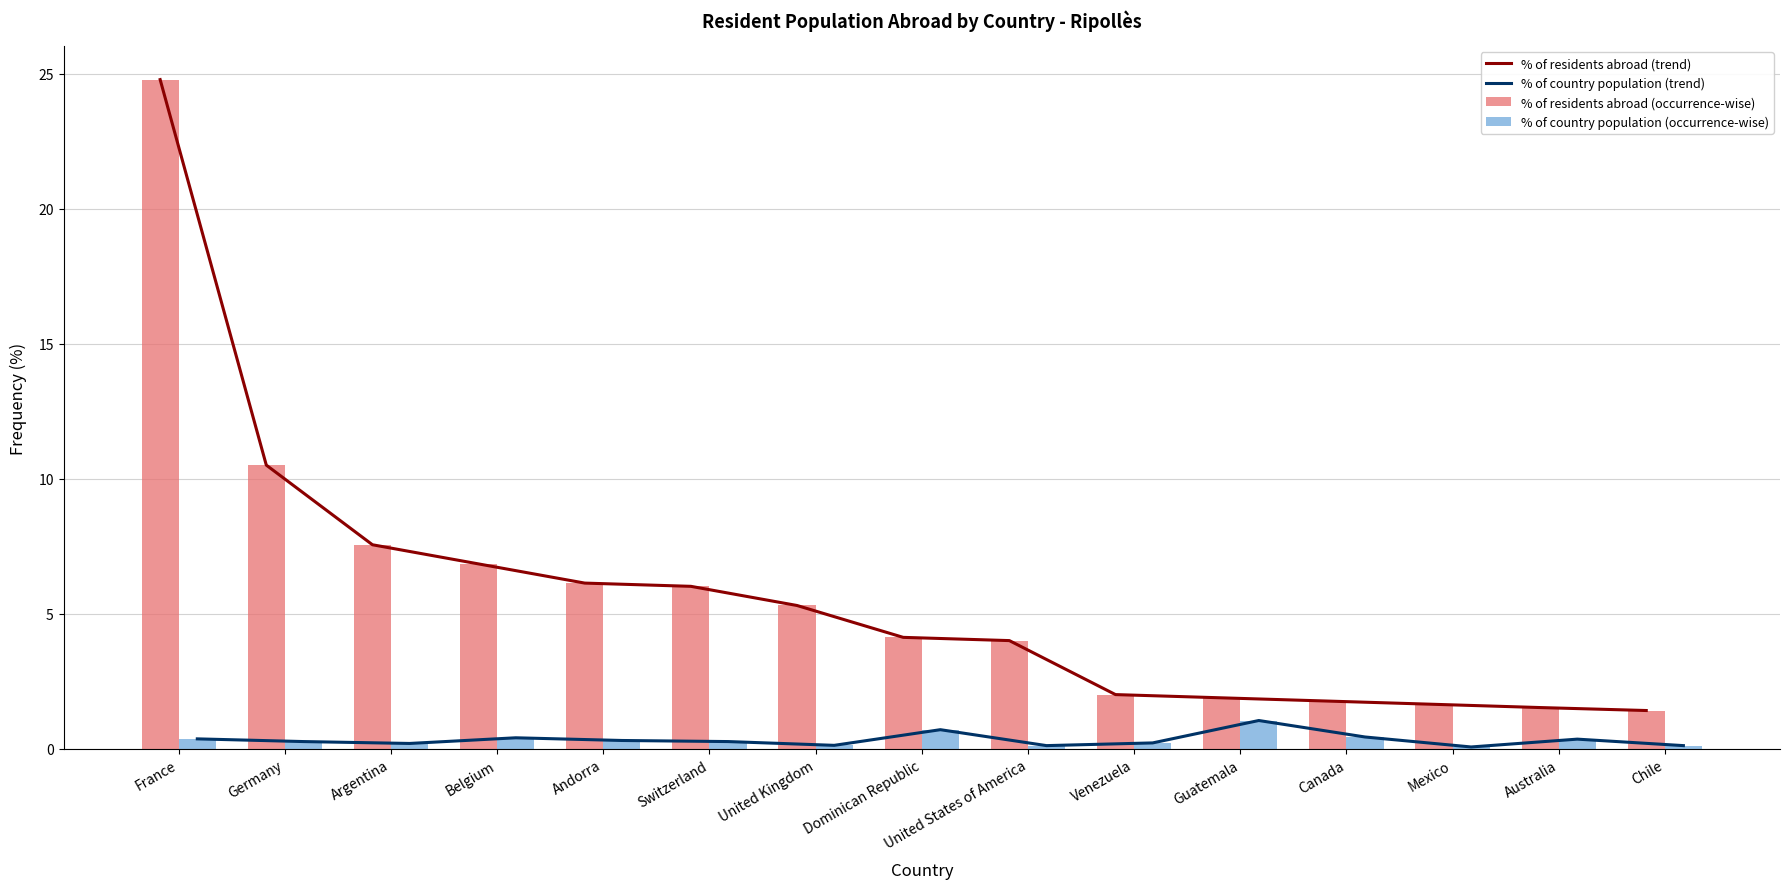

Are the bars grouped side by side (vs. stacked)?

Yes